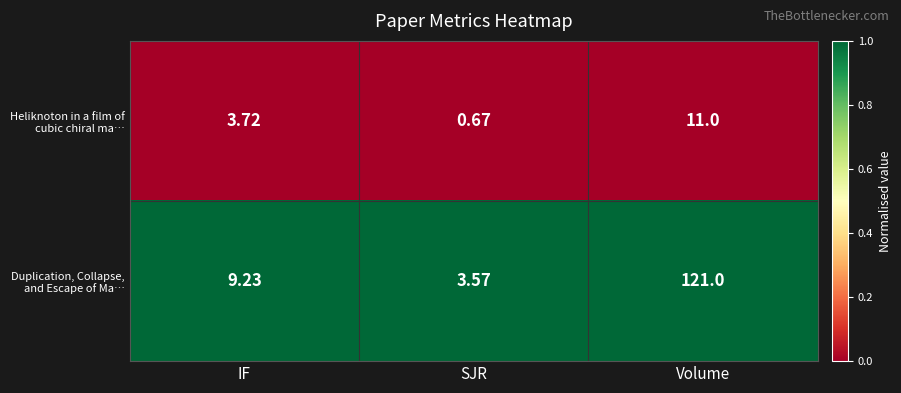

Rank the series by their average value, from lowest to highest.

Heliknoton in a film of cubic chiral ma…, Duplication, Collapse, and Escape of Ma…